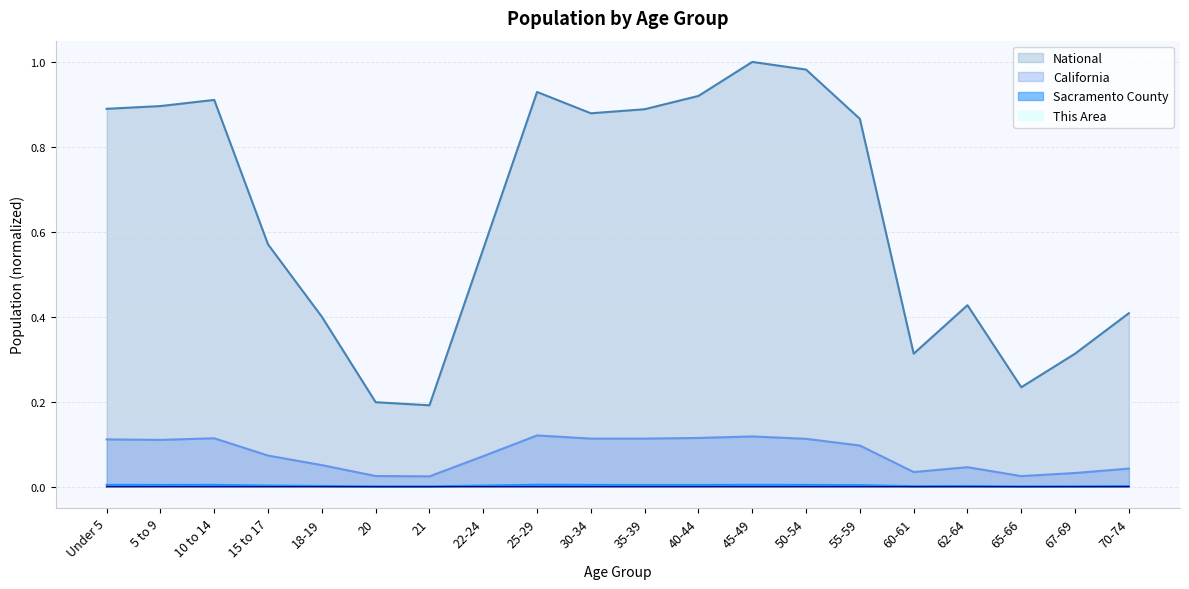

What is the value of the National point at the 14th from the left?

1.0